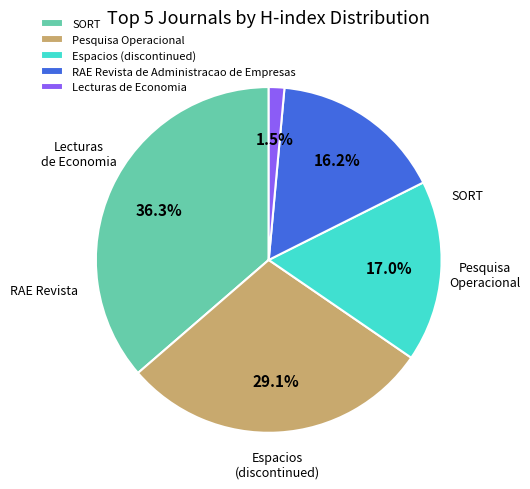

Rank the categories by value from lowest to highest.

Lecturas de Economia, RAE Revista de Administracao de Empresas, Espacios (discontinued), Pesquisa Operacional, SORT